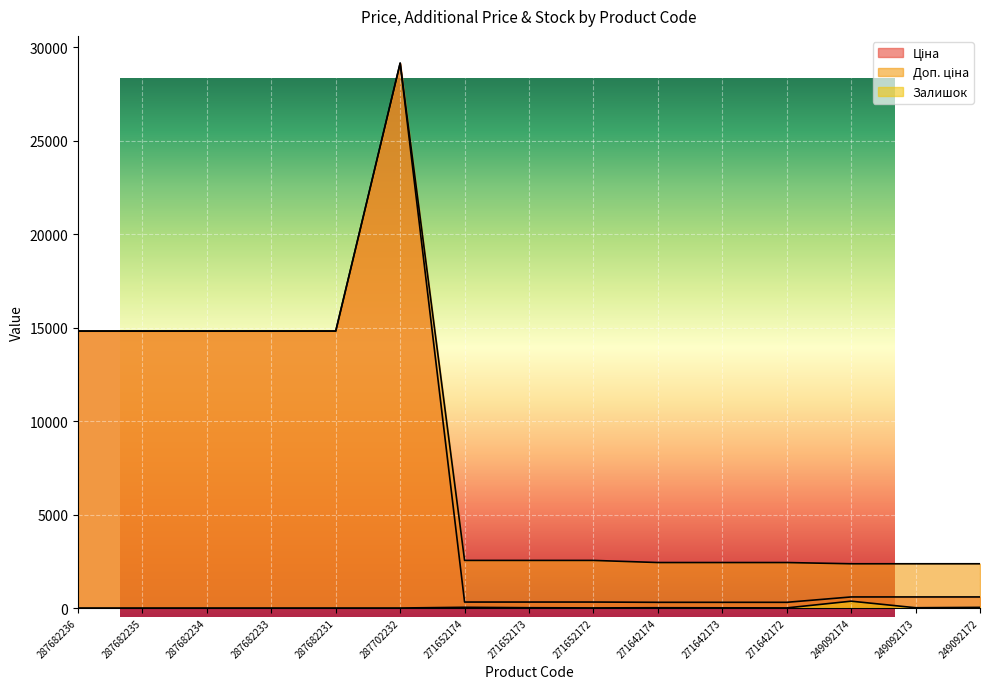

Reading right to left, extract all data points from this chart.

Ціна: 249092172=591.6	249092173=591.6	249092174=591.6	271642172=304.1	271642173=304.1	271642174=304.1	271652172=318.3	271652173=318.3	271652174=318.3	287702232=29152.3	287682231=14817.6	287682233=14817.6	287682234=14817.6	287682235=14817.6	287682236=14817.6
Доп. ціна: 249092172=2366.5	249092173=2366.5	249092174=2366.5	271642172=2432.8	271642173=2432.8	271642174=2432.8	271652172=2546.4	271652173=2546.4	271652174=2546.4	287702232=29152.3	287682231=14817.6	287682233=14817.6	287682234=14817.6	287682235=14817.6	287682236=14817.6
Залишок: 249092172=33.0	249092173=14.0	249092174=365.0	271642172=5.0	271642173=10.0	271642174=14.0	271652172=5.0	271652173=15.0	271652174=38.0	287702232=0.0	287682231=0.0	287682233=0.0	287682234=0.0	287682235=0.0	287682236=0.0